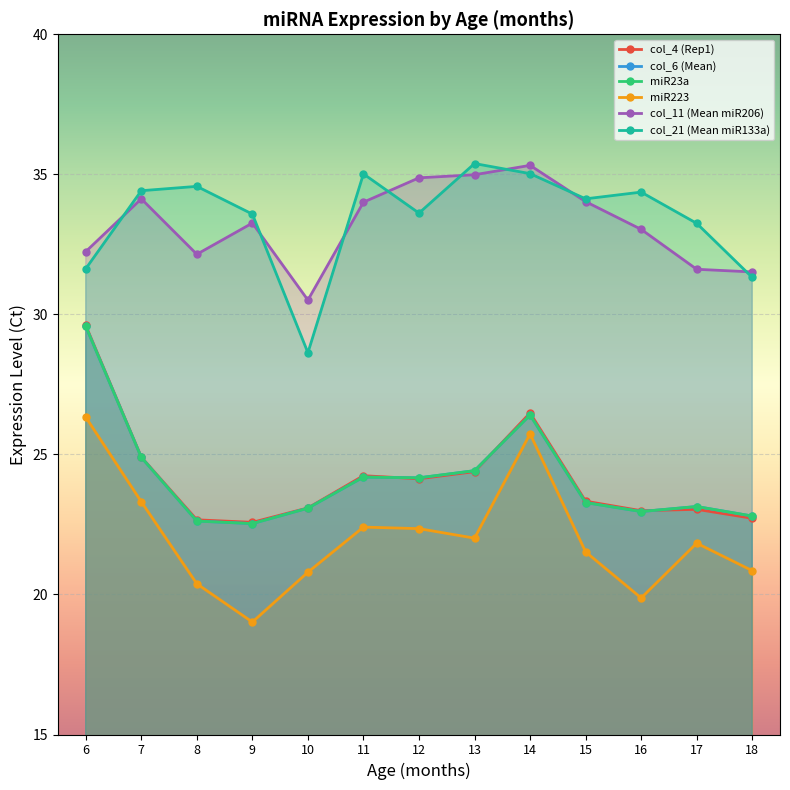

The col_21 (Mean miR133a) series shows 34.4 at 7. True or false?

True